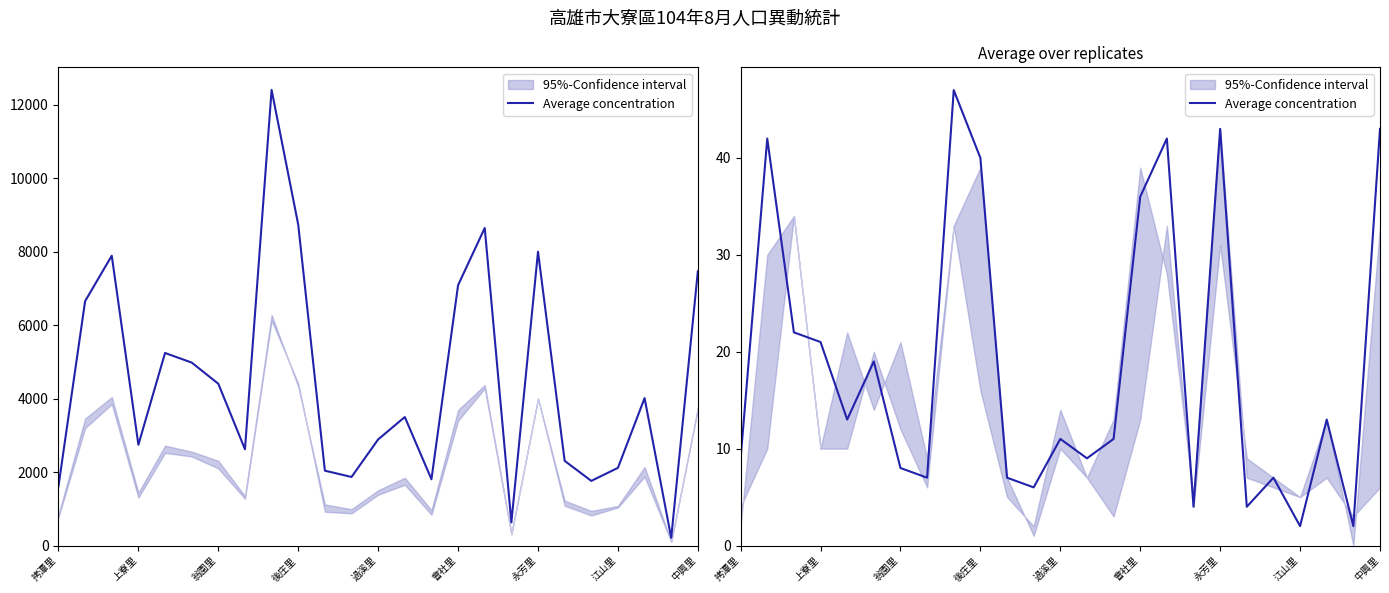

What is the label of the 24th point from the left?

23